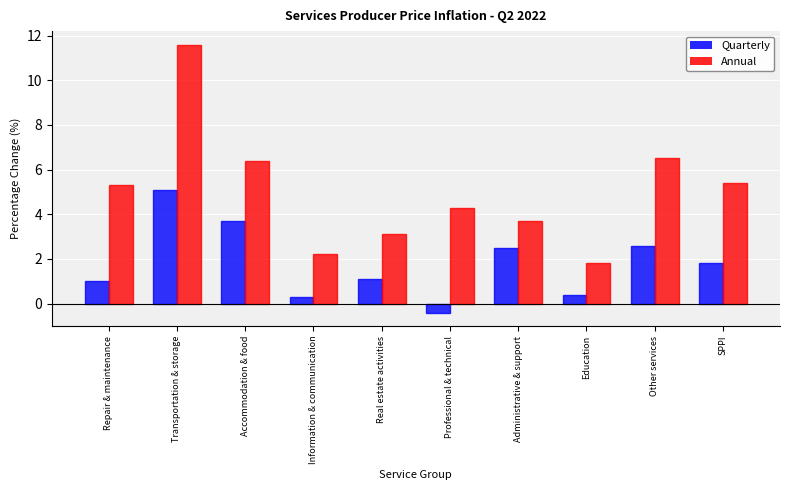

Reading left to right, extract all data points from this chart.

Quarterly: Repair & maintenance=1.0	Transportation & storage=5.1	Accommodation & food=3.7	Information & communication=0.3	Real estate activities=1.1	Professional & technical=-0.4	Administrative & support=2.5	Education=0.4	Other services=2.6	SPPI=1.8
Annual: Repair & maintenance=5.3	Transportation & storage=11.6	Accommodation & food=6.4	Information & communication=2.2	Real estate activities=3.1	Professional & technical=4.3	Administrative & support=3.7	Education=1.8	Other services=6.5	SPPI=5.4